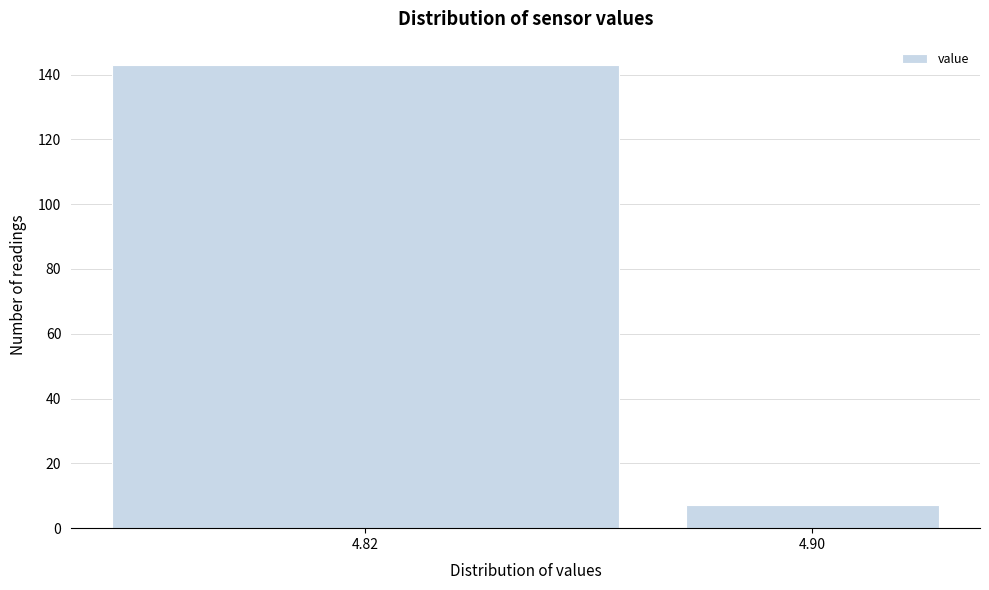

Reading left to right, list all the values displayed in this chart.

143	7